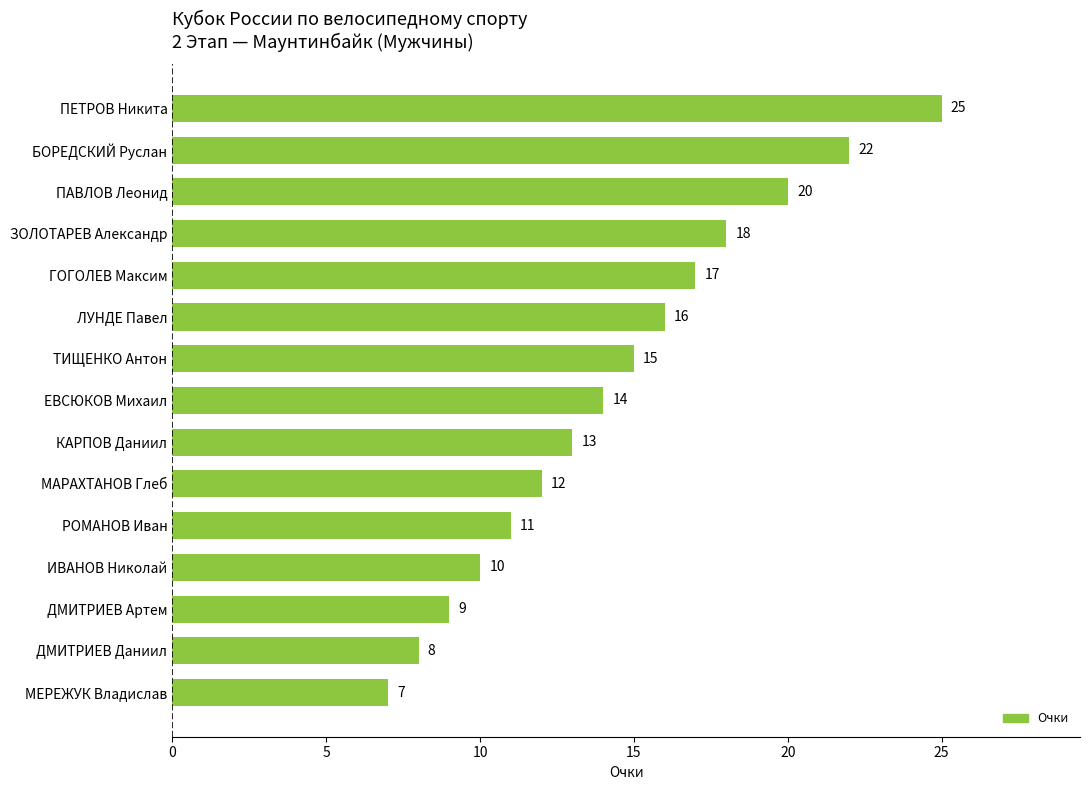

Is it true that the value at ПЕТРОВ Никита is 15?

False